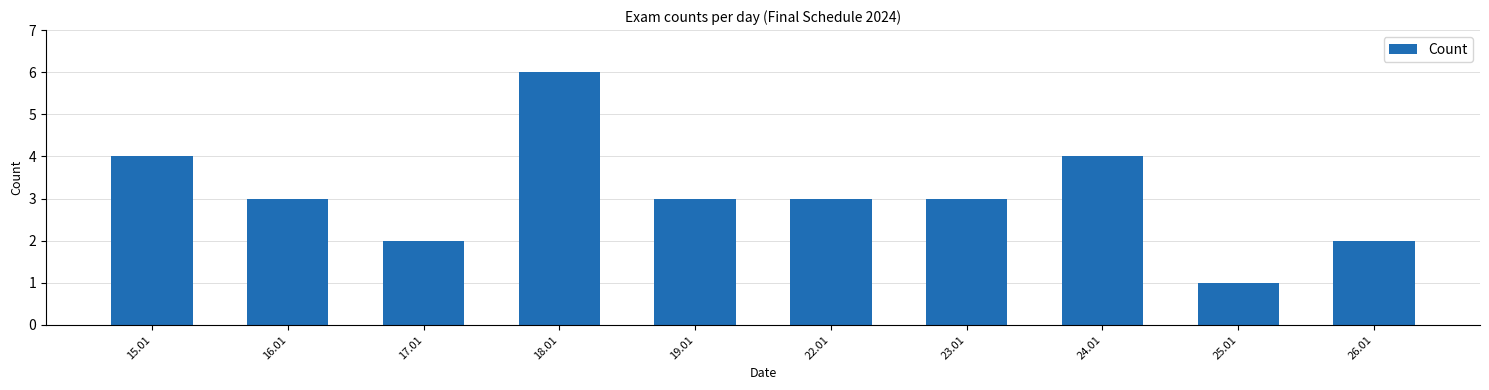

Reading right to left, list all the values displayed in this chart.

26.01=2	25.01=1	24.01=4	23.01=3	22.01=3	19.01=3	18.01=6	17.01=2	16.01=3	15.01=4